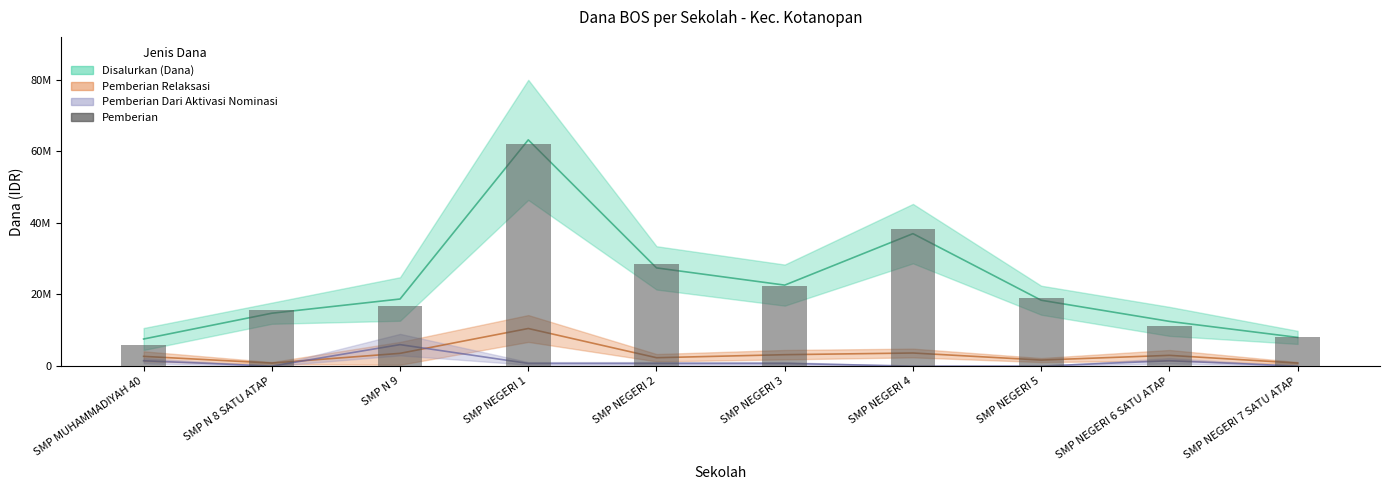

The value at SMP NEGERI 6 SATU ATAP is 18419102. True or false?

False